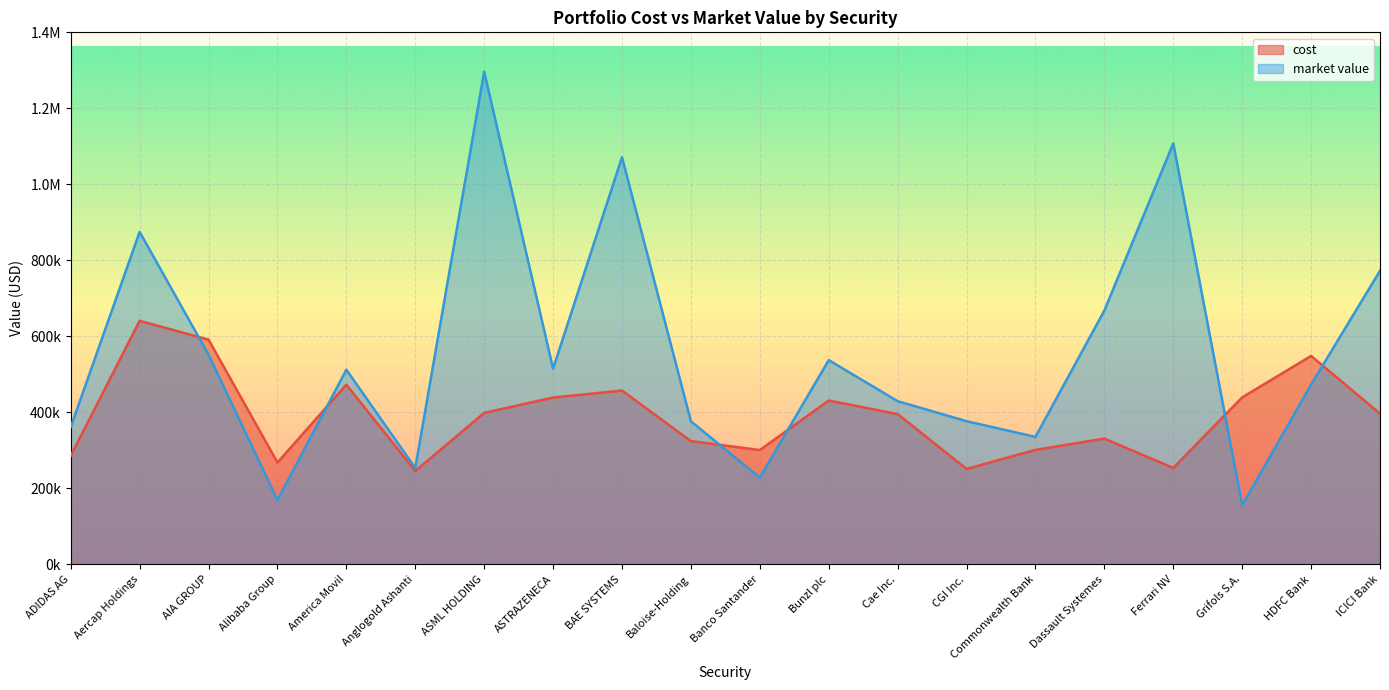

How many times do market value and cost cross each other?

6